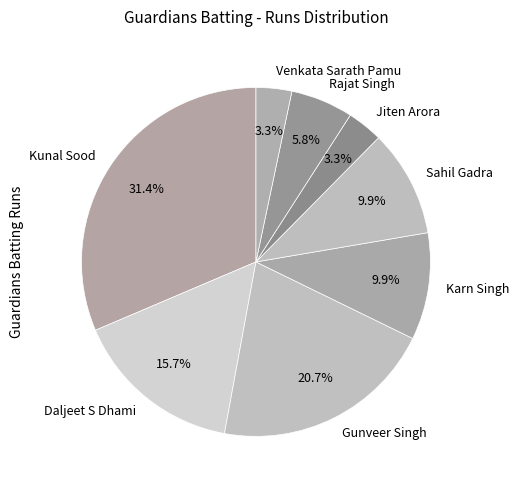

Which slice is the largest?

Kunal Sood